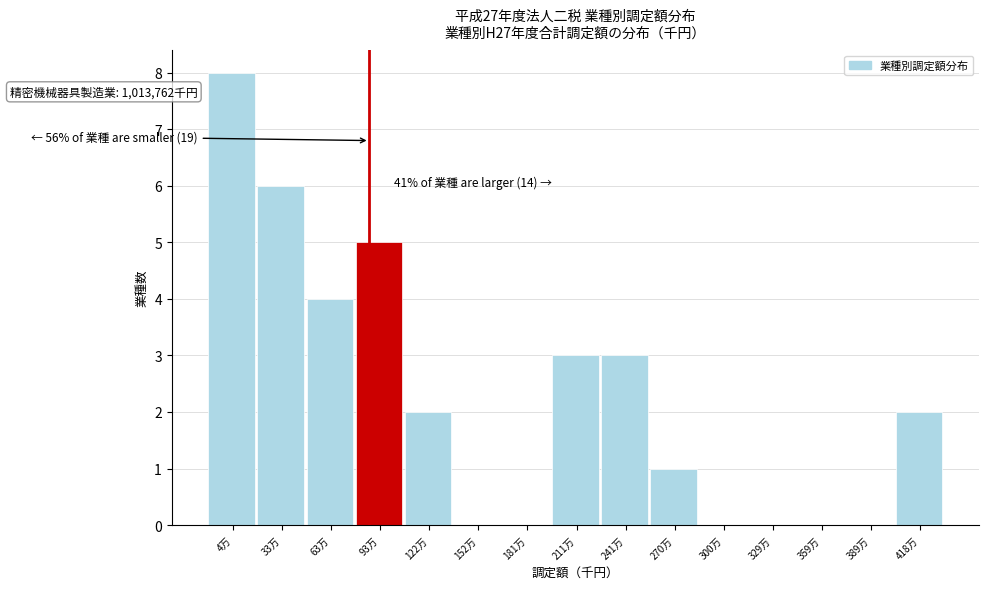

Reading left to right, extract all data points from this chart.

4万=8	33万=6	63万=4	93万=5	122万=2	152万=0	181万=0	211万=3	241万=3	270万=1	300万=0	329万=0	359万=0	389万=0	418万=2